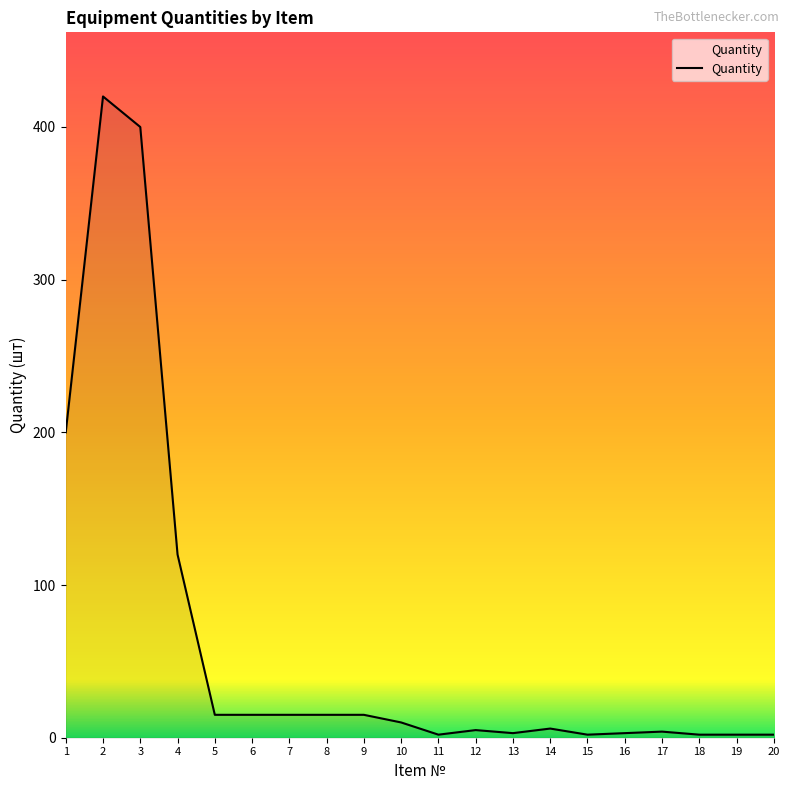

What is the difference between the maximum and second lowest values?

418